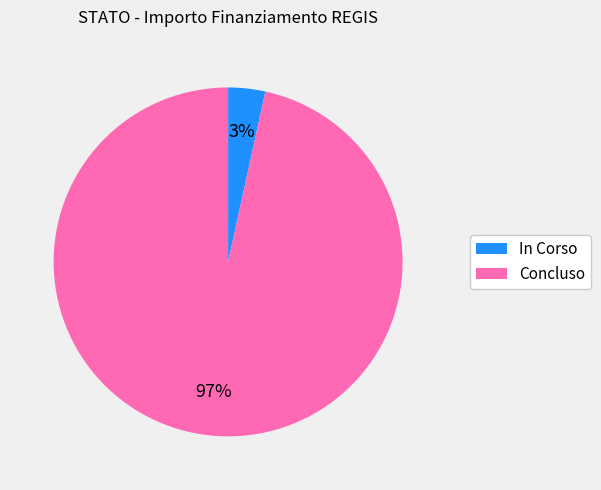

To the nearest percent, what is the average slice percentage?

50%